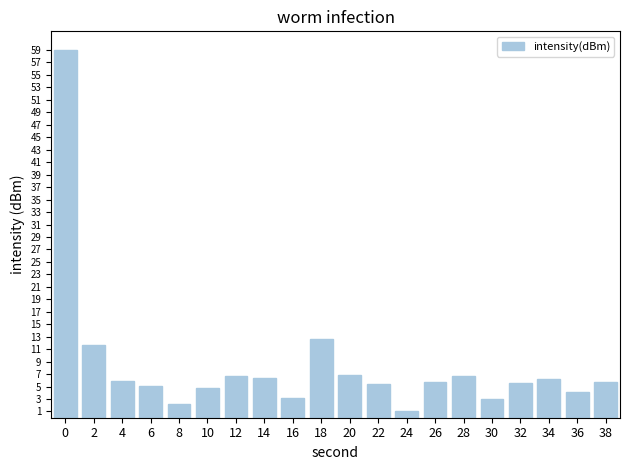

Approximately how many times larger is the value at 38 compared to 36?

1.4